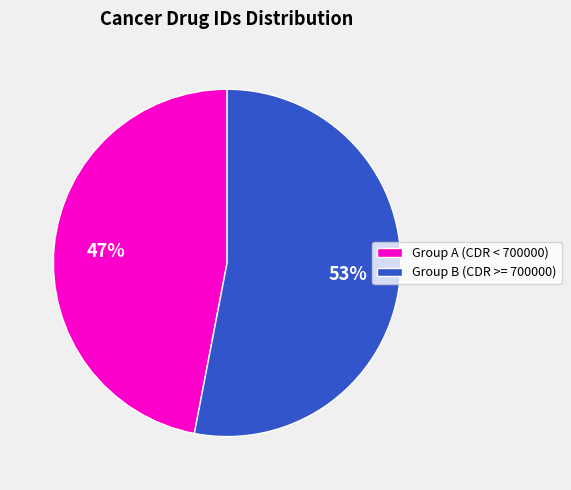

To the nearest percent, what is the difference between the largest and smallest slice percentages?

6%